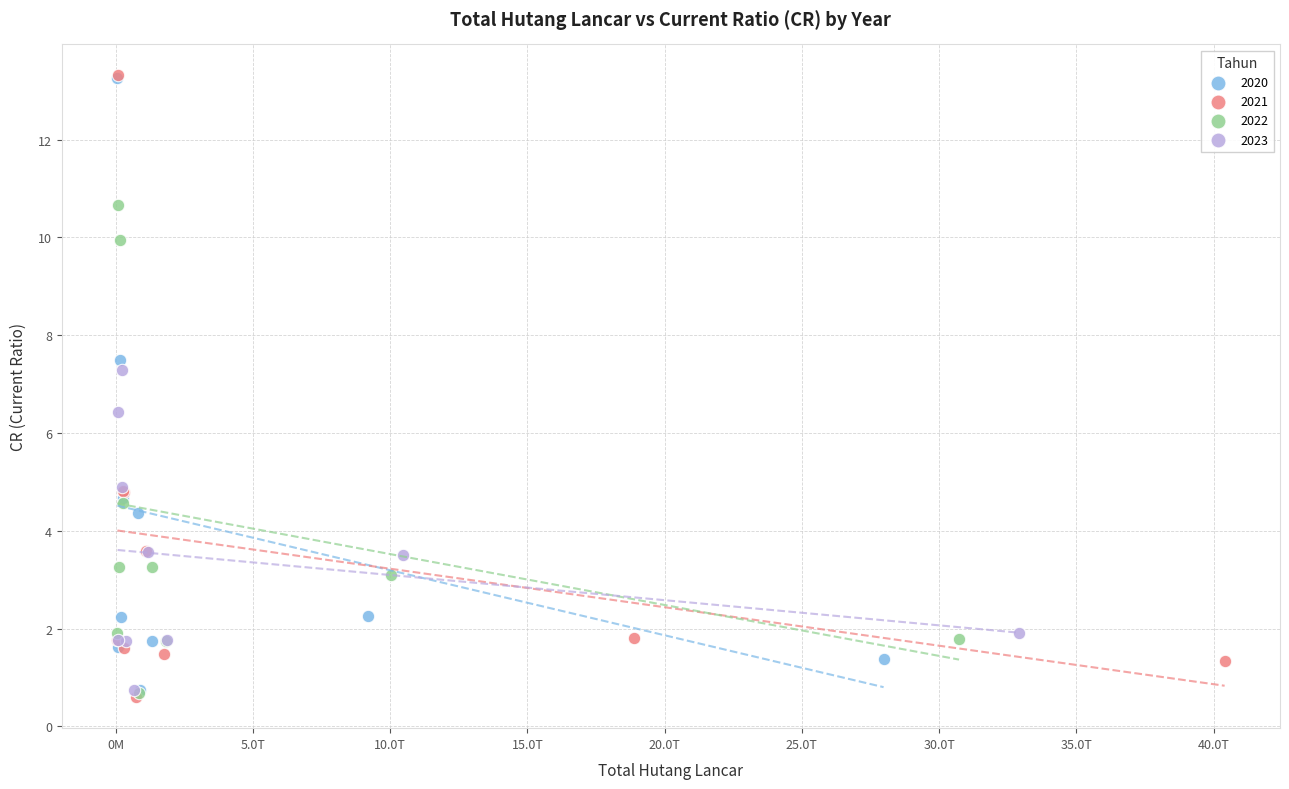

What are all the series names shown in the legend?

2020, 2021, 2022, 2023